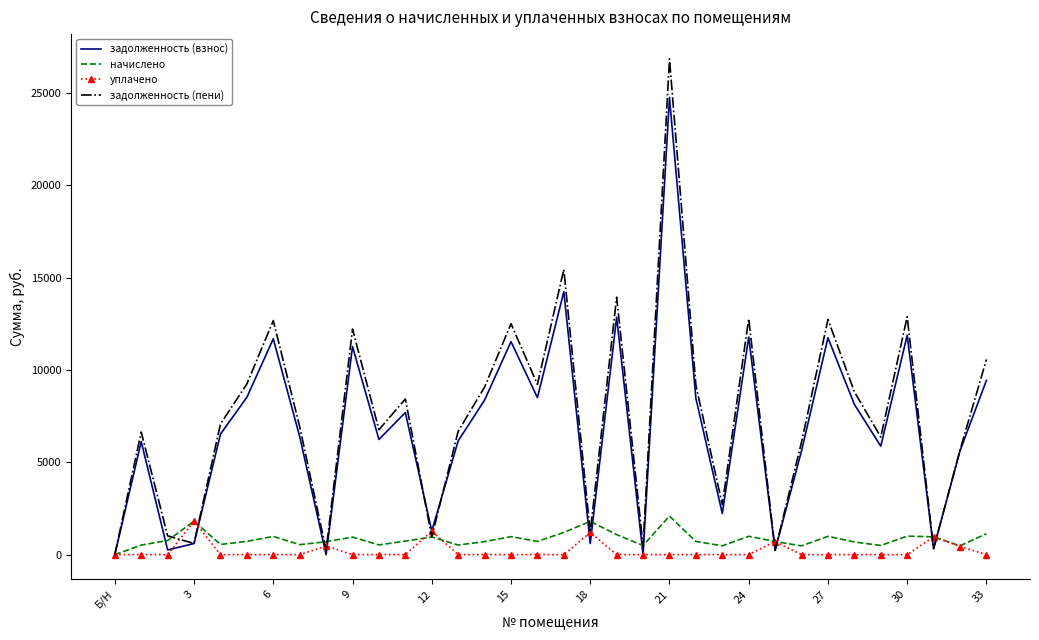

How many values in the уплачено series exceed 0?

7